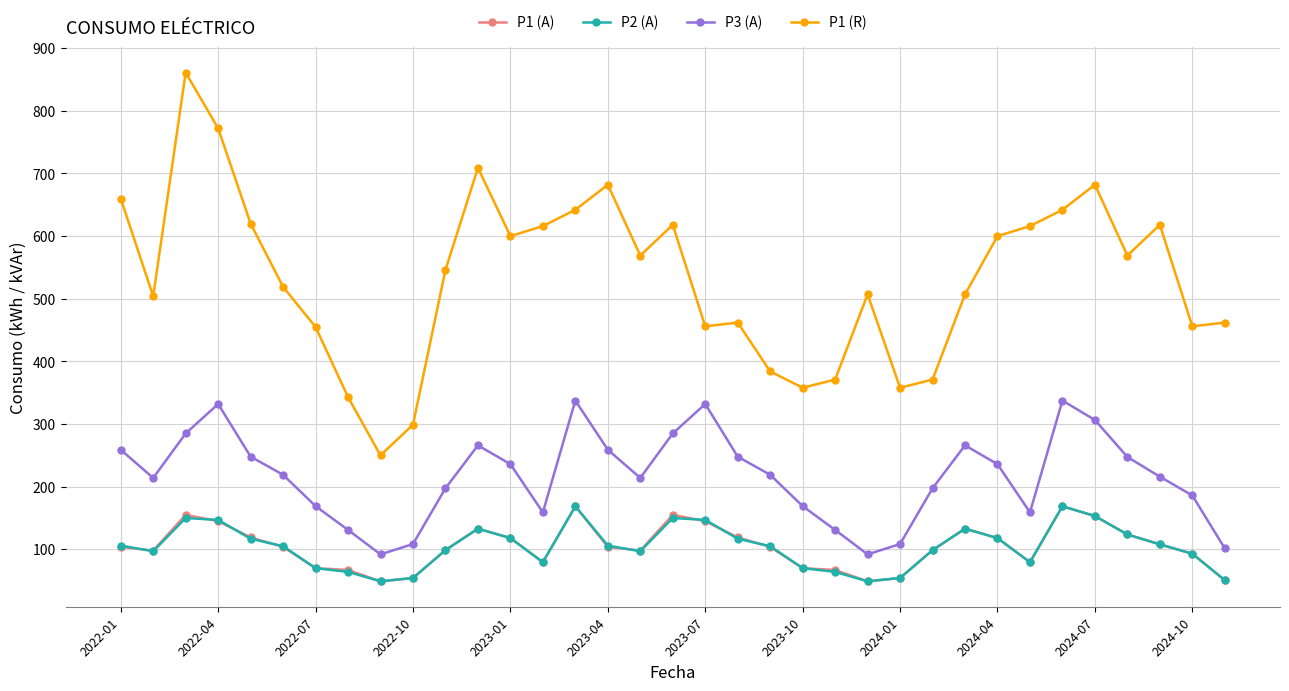

What is the value of the P2 (A) point at the 17th from the left?

97.0